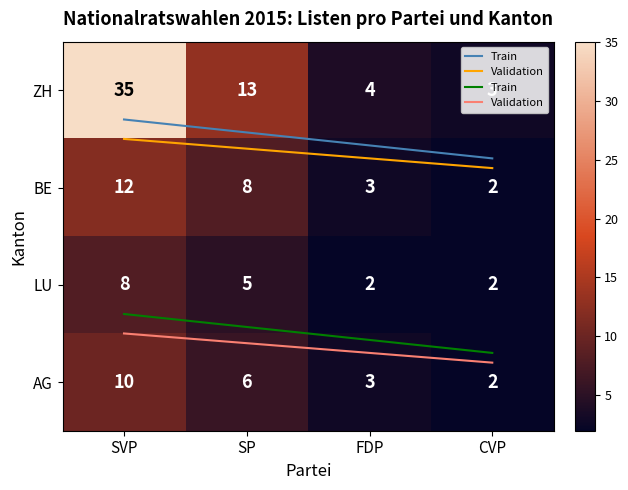

Which series has the largest total across all categories?

ZH